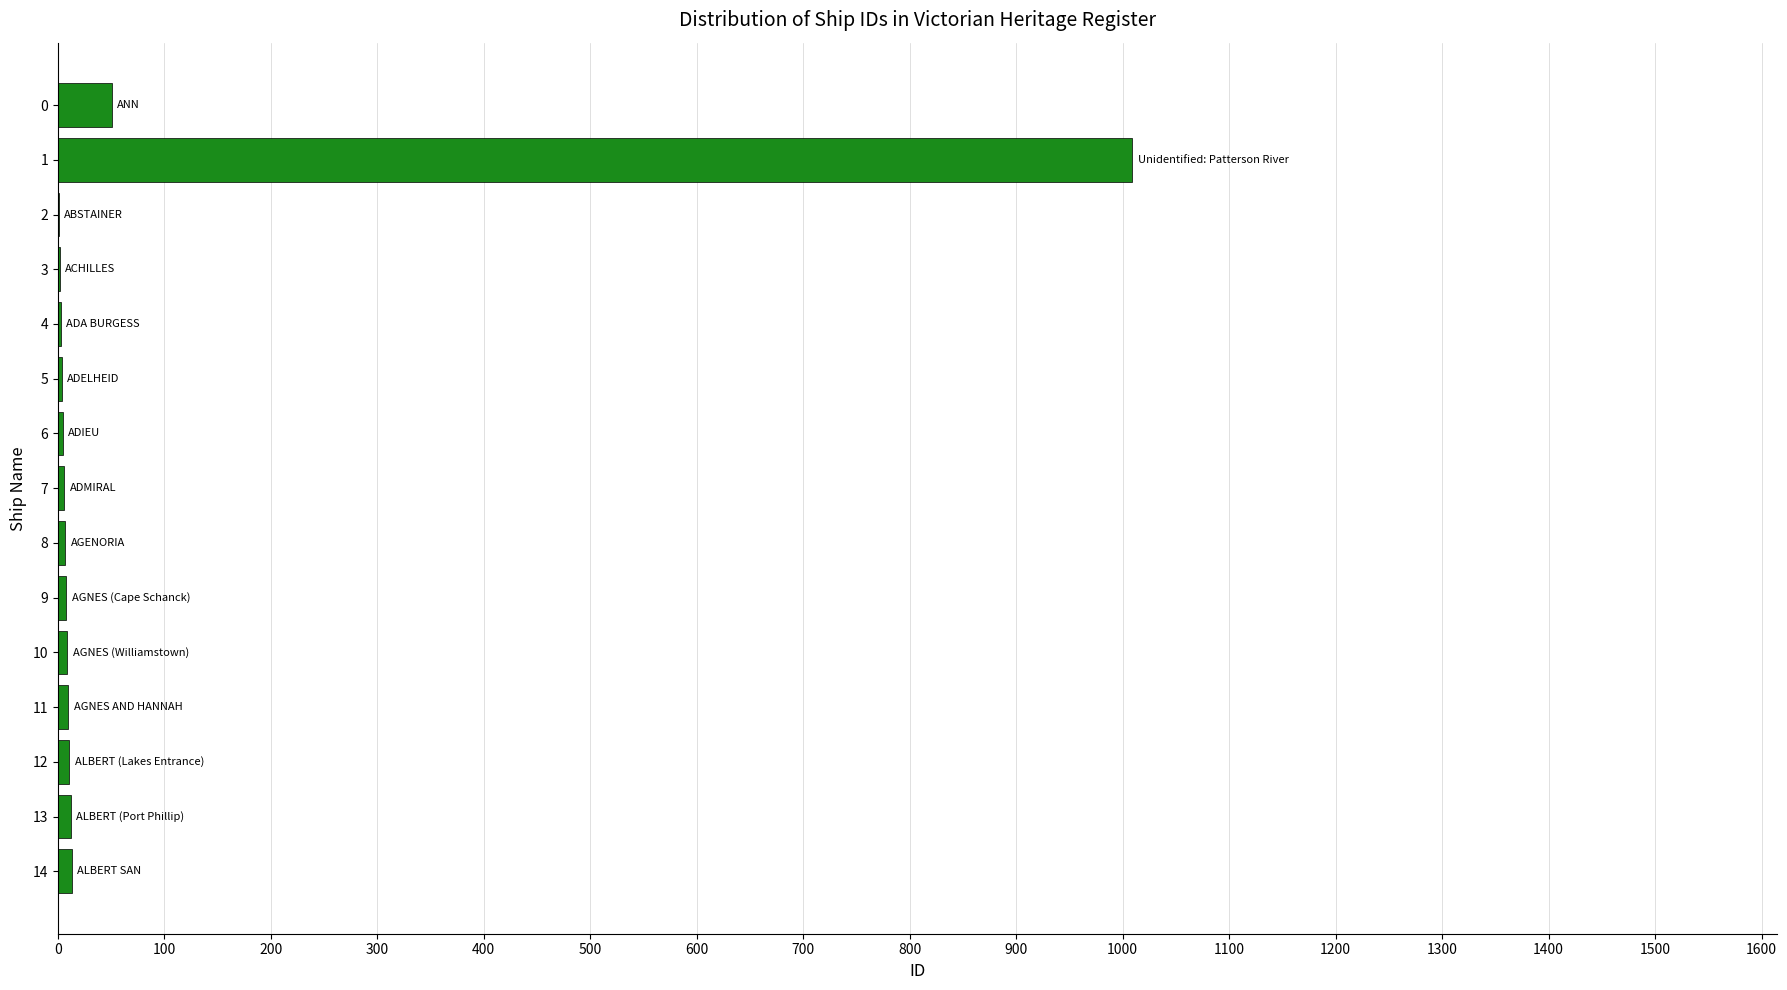

Are the bars horizontal?

Yes